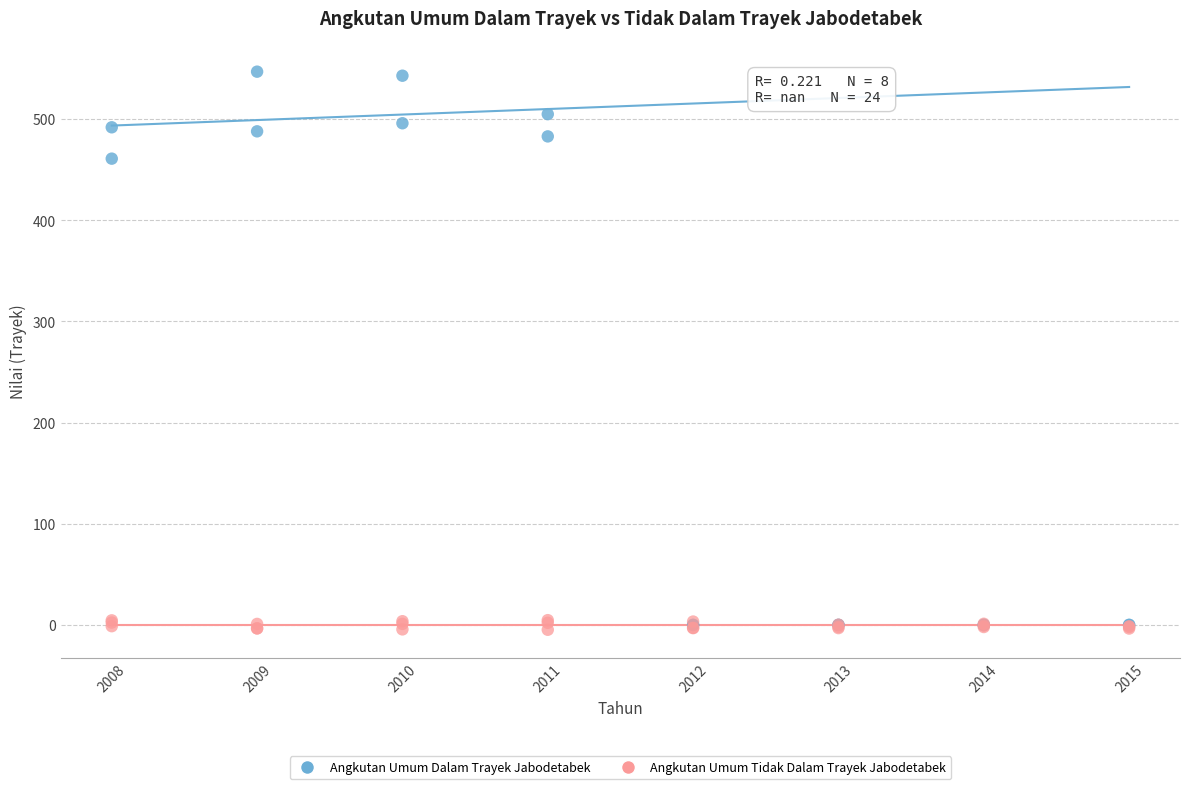

Which series has the largest Y range (max minus min)?

Angkutan Umum Dalam Trayek Jabodetabek